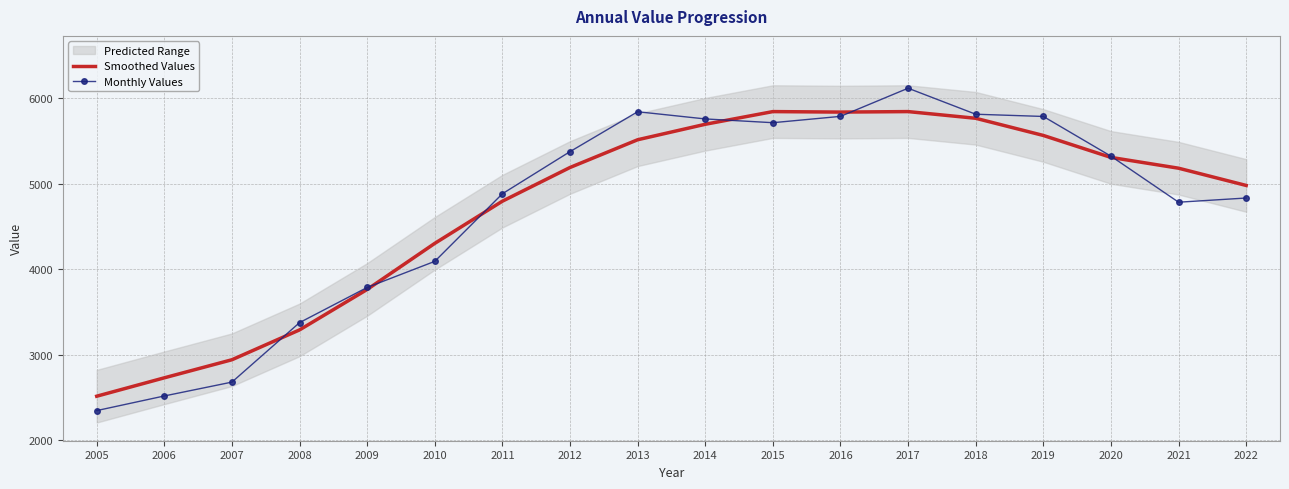

At which category is the sum across all series the highest?

2017